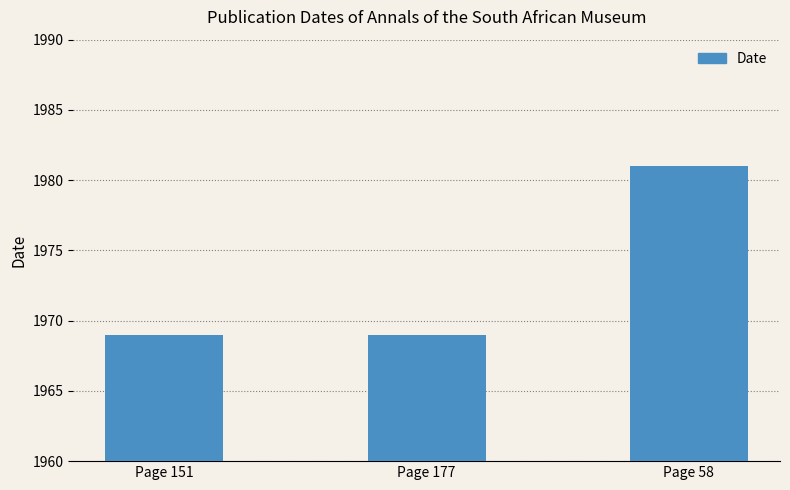

How many categories are shown in the chart?

3